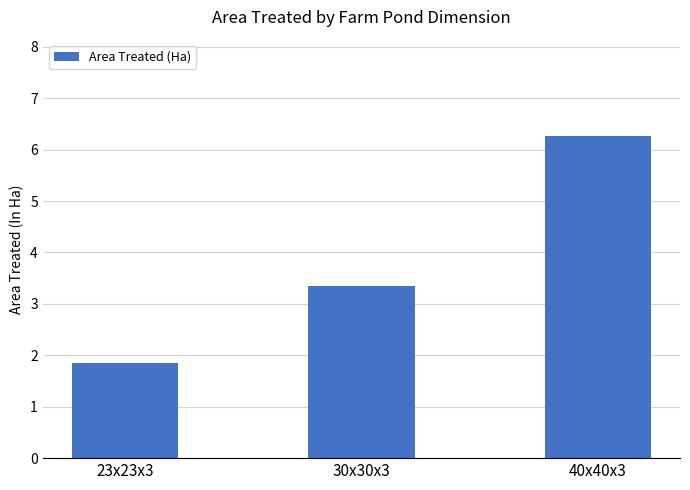

How many distinct data groups are displayed?

1